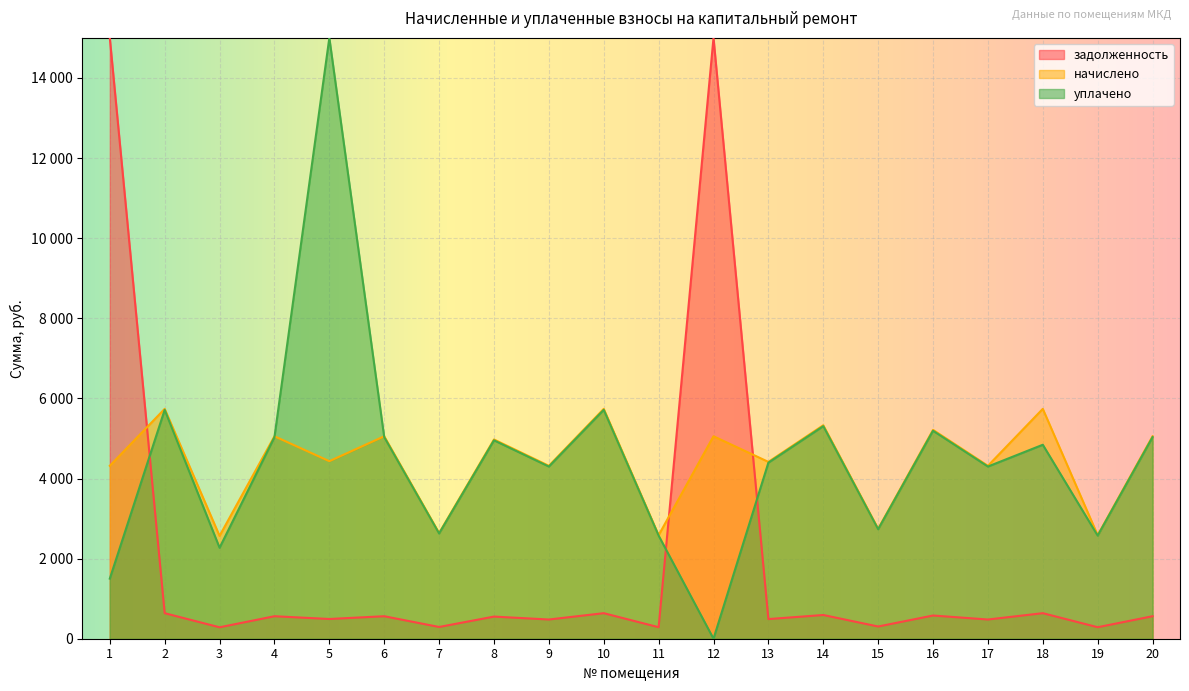

What is the average value of the начислено series?

4393.5